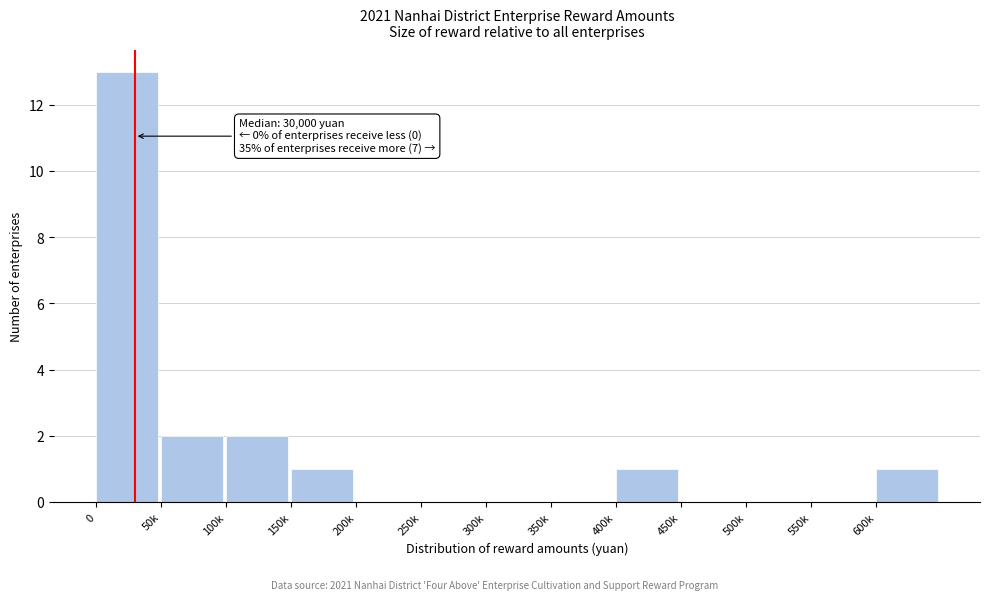

Reading right to left, extract all data points from this chart.

600k=1	550k=0	500k=0	450k=0	400k=1	350k=0	300k=0	250k=0	200k=0	150k=1	100k=2	50k=2	0=13